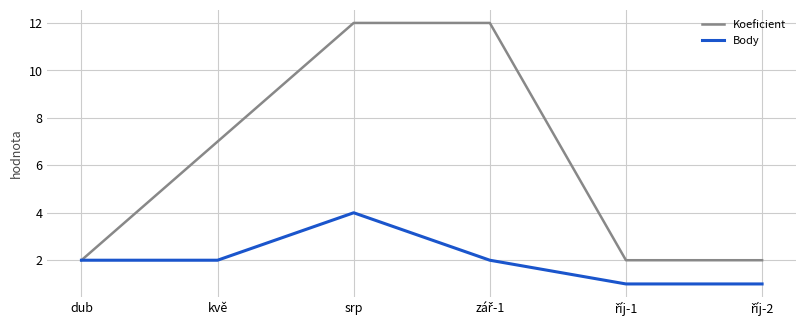

Is it true that Koeficient equals 1 at dub?

False